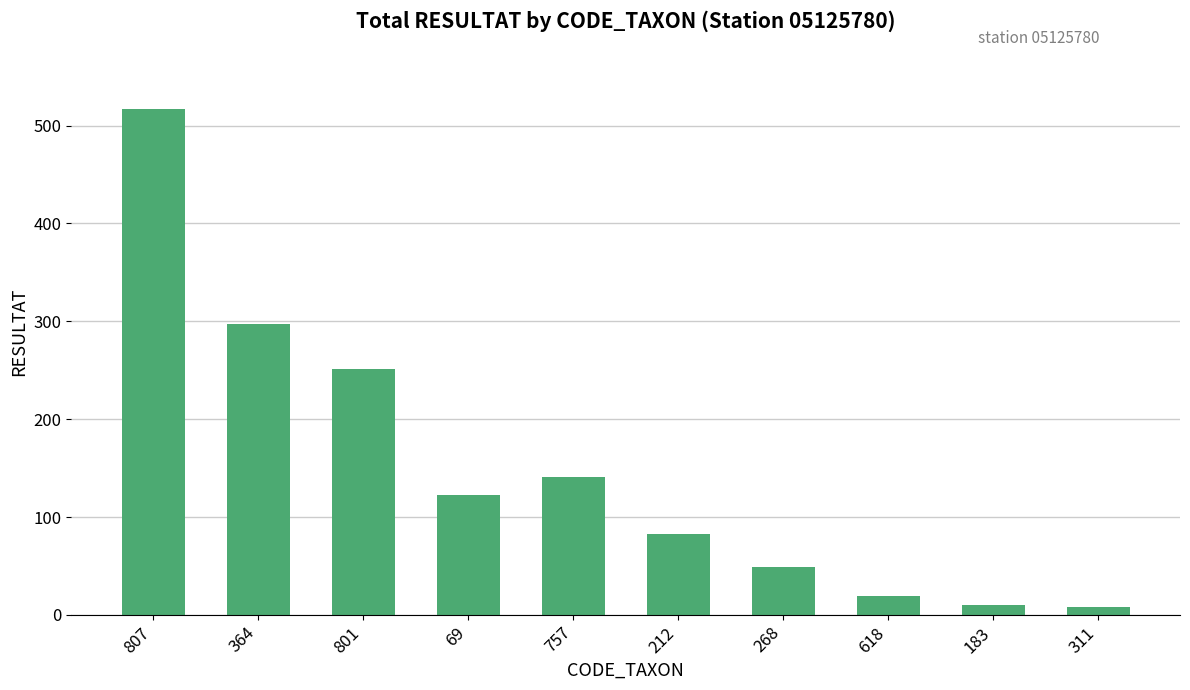

What is the ratio of the value at 212 to the value at 757?

0.6